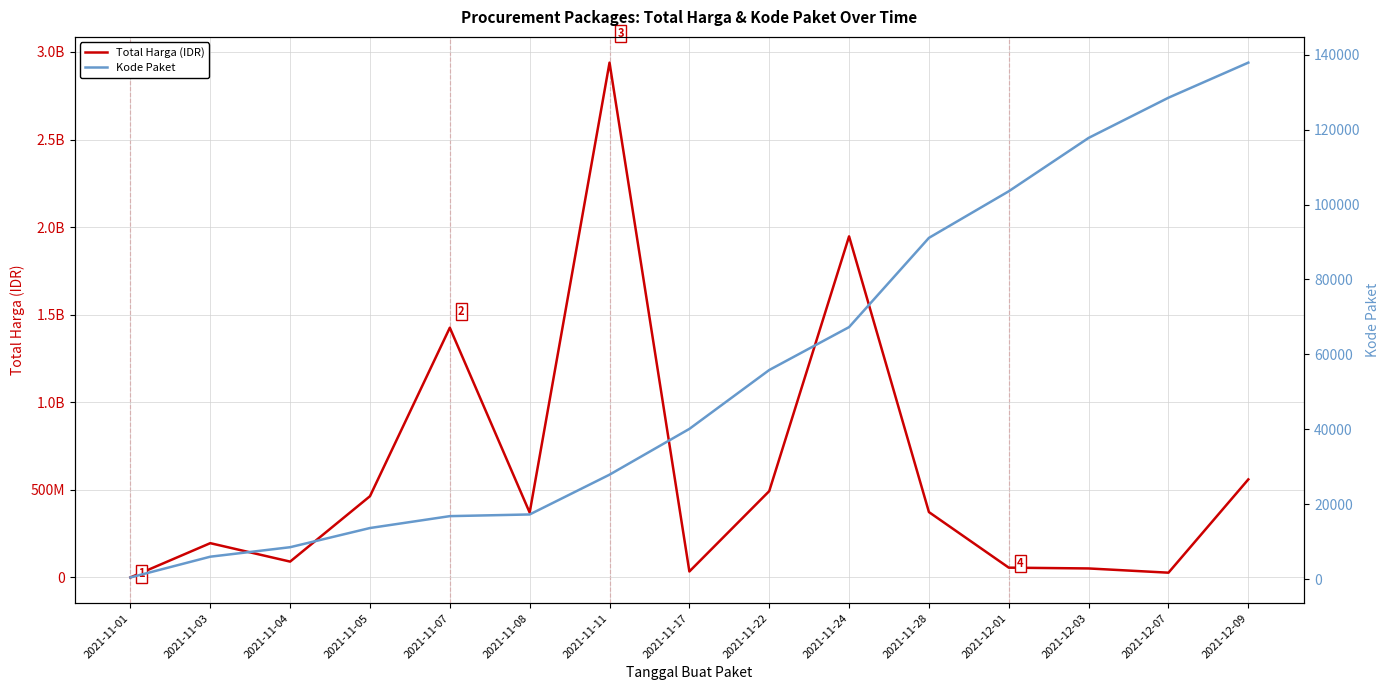

What is the minimum value shown in the chart?

464